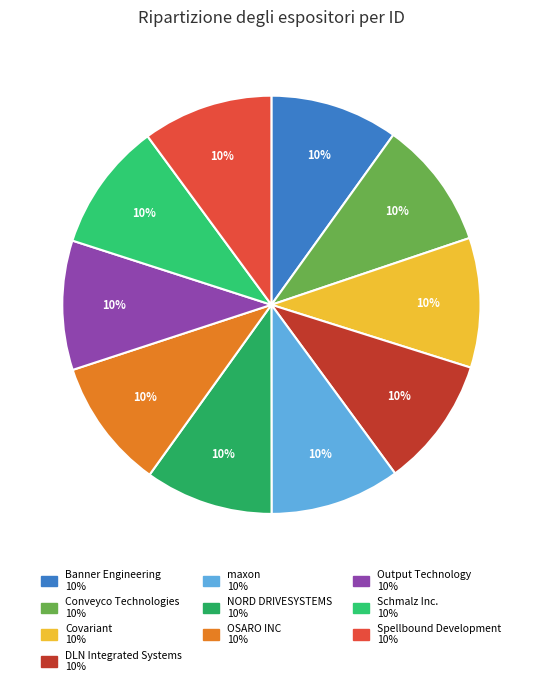

How many slices are in this pie chart?

10